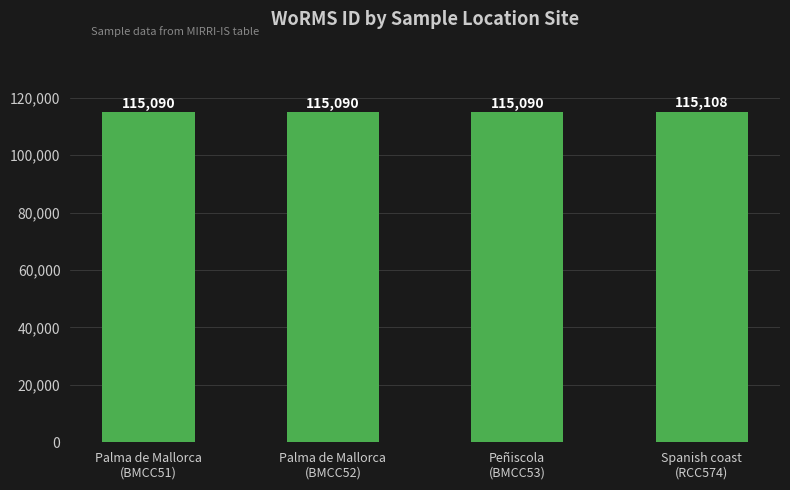

What is the minimum value shown in the chart?

115090